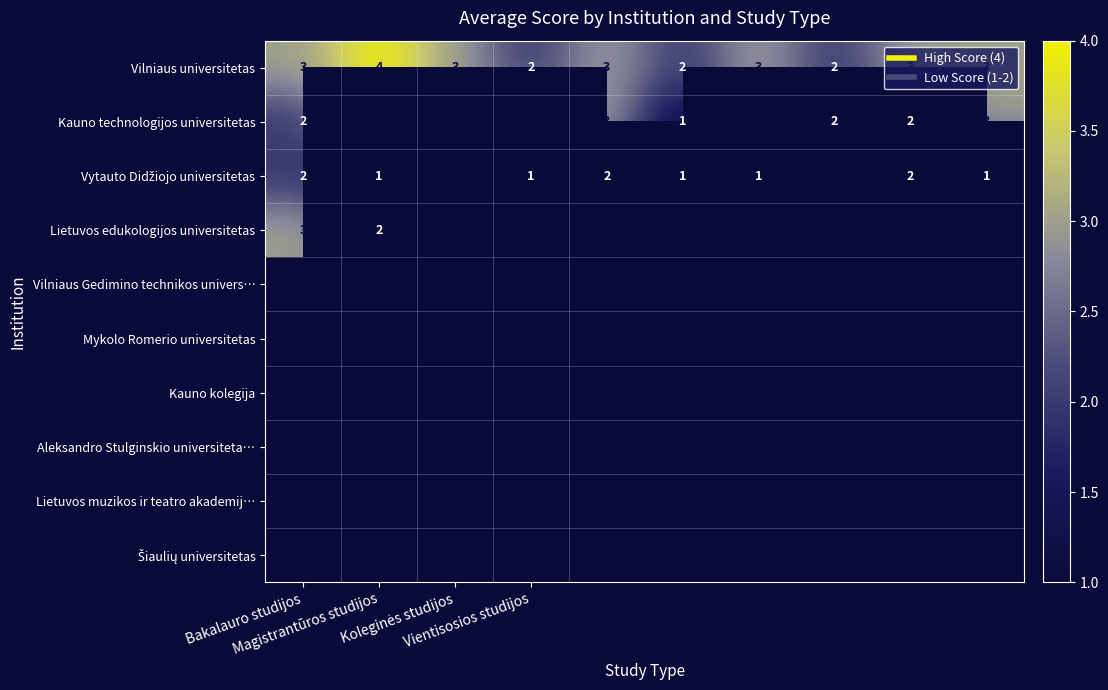

What is the sum of all Vilniaus universitetas values?

28